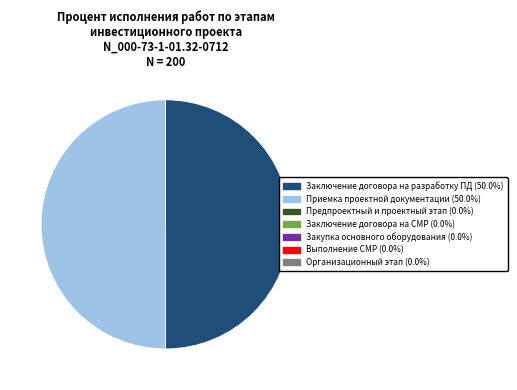

Count the number of slices in the pie.

7